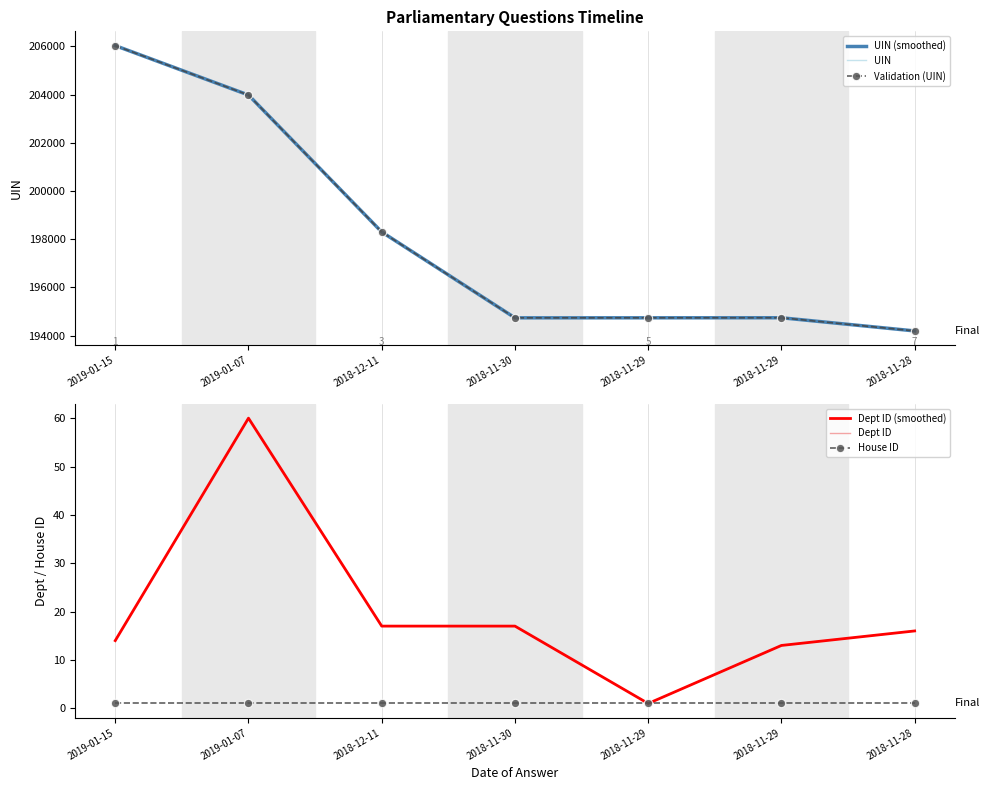

How many values in the Dept ID (smoothed) series are below 16?

3